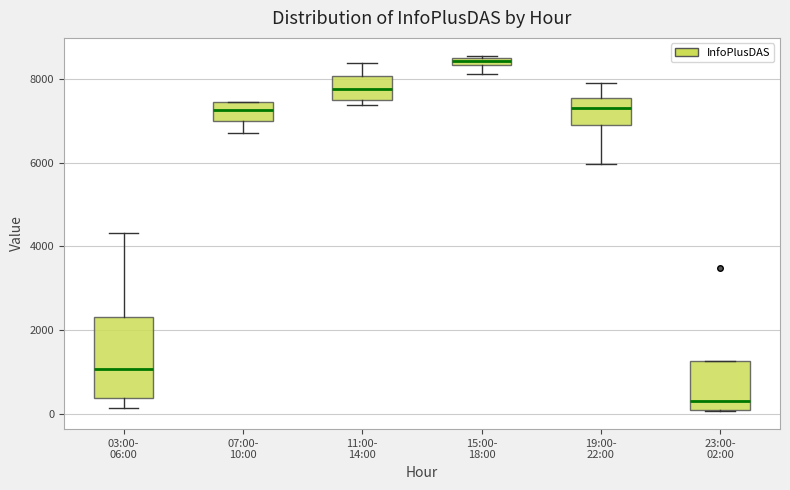

Where does the median line of the box for 11:00- 14:00 sit on the y-axis? The values are not printed on the chart, so give them approximately, as read against the axis.

7800